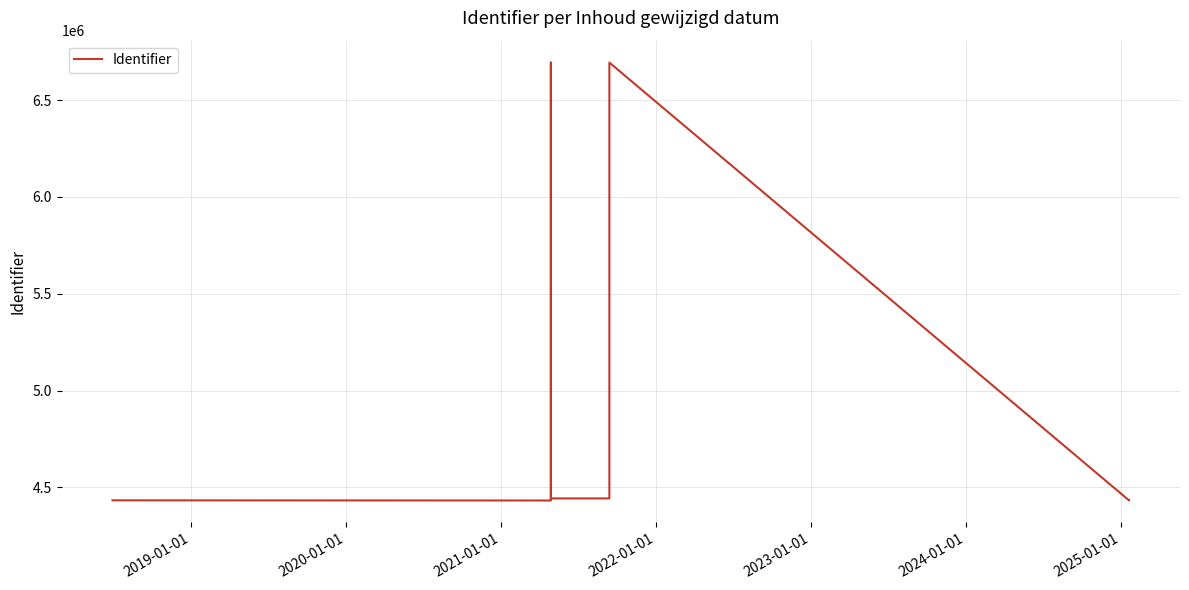

Which has a higher value, 2020-01-01 or 2024-01-01?

2024-01-01